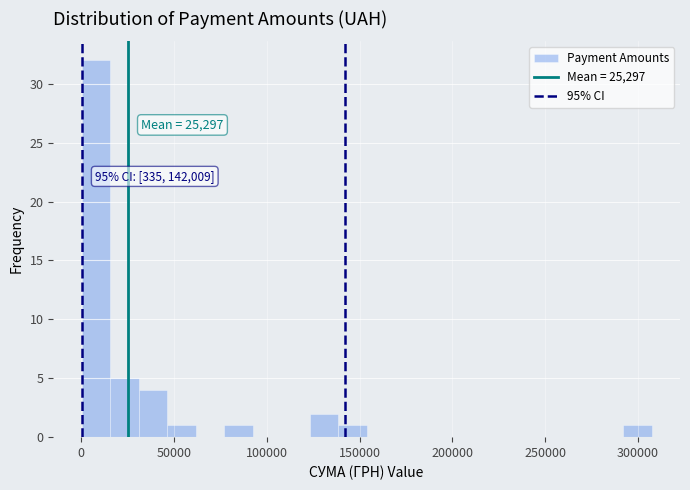

Read against the x-axis, roughly where is the centre of the tallest bar?

10000